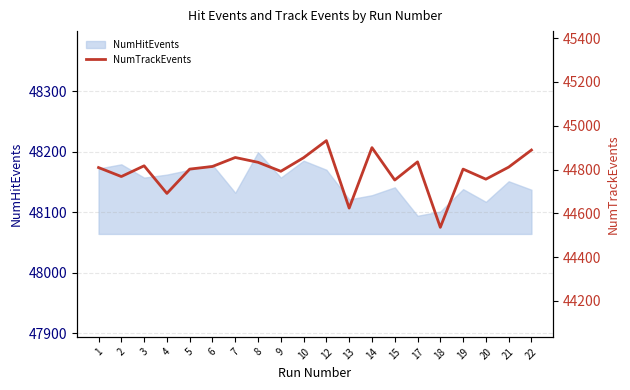

Where is the data nearest to the value 44734?

15